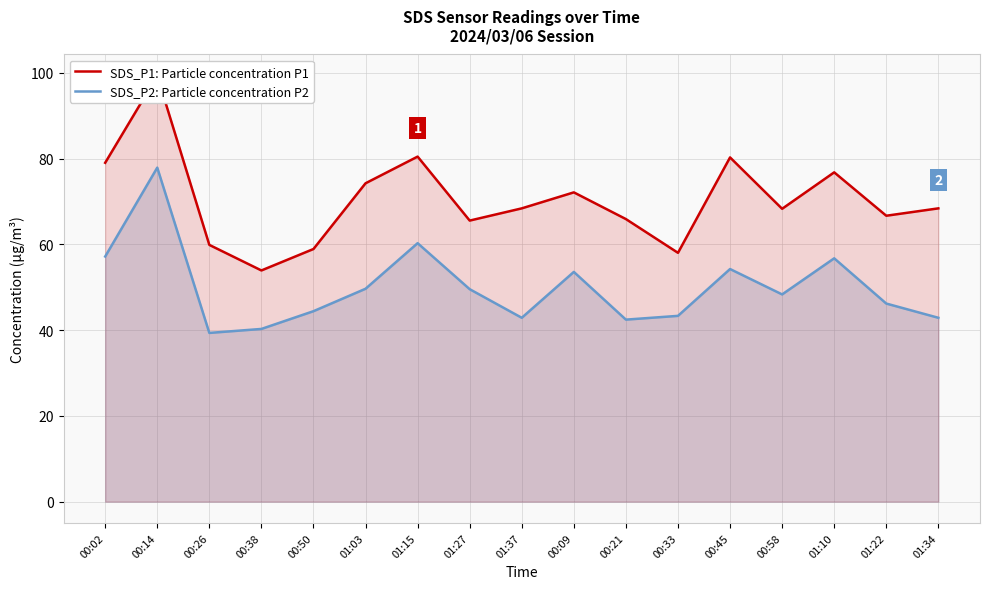

True or false: SDS_P2: Particle concentration P2 and SDS_P1: Particle concentration P1 intersect in this chart.

False